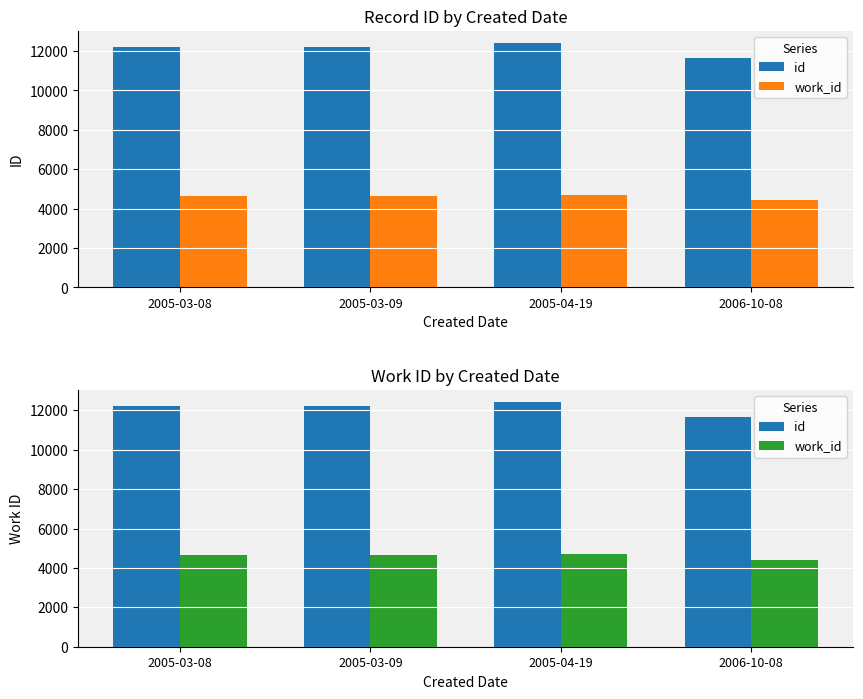

Which series has the largest total across all categories?

id